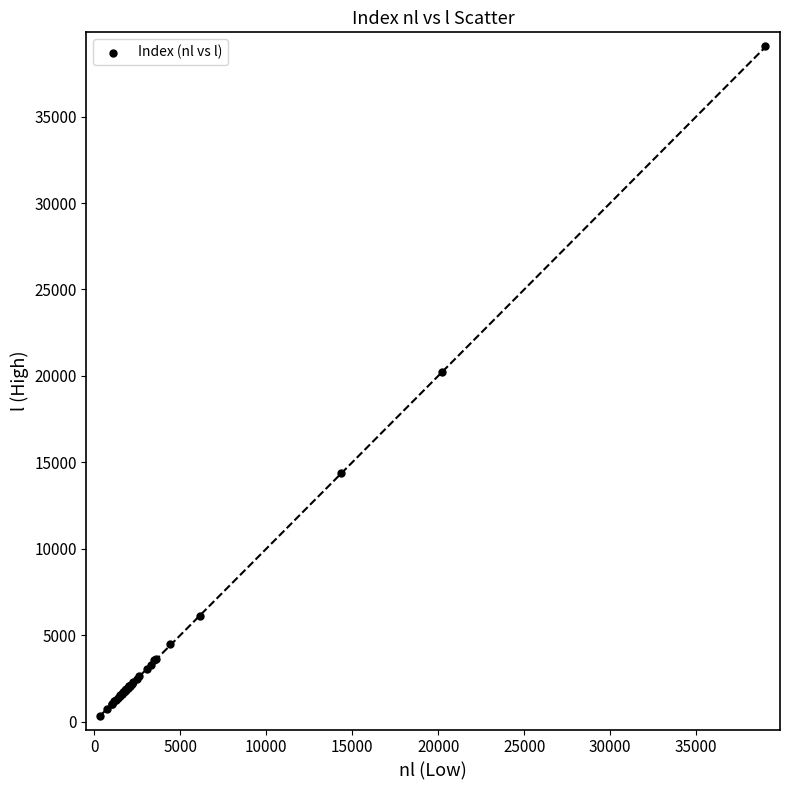

What Y value in the scatter plot is closest to 19710?

20215.1